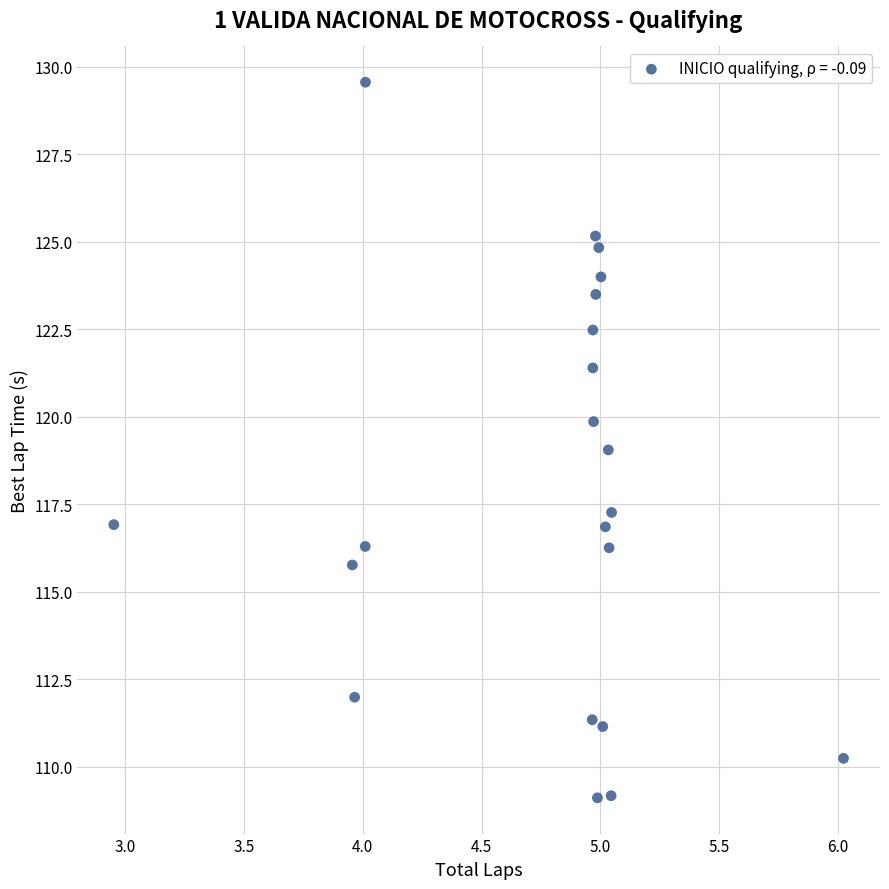

What is the range of Y values (max minus min)?

20.4